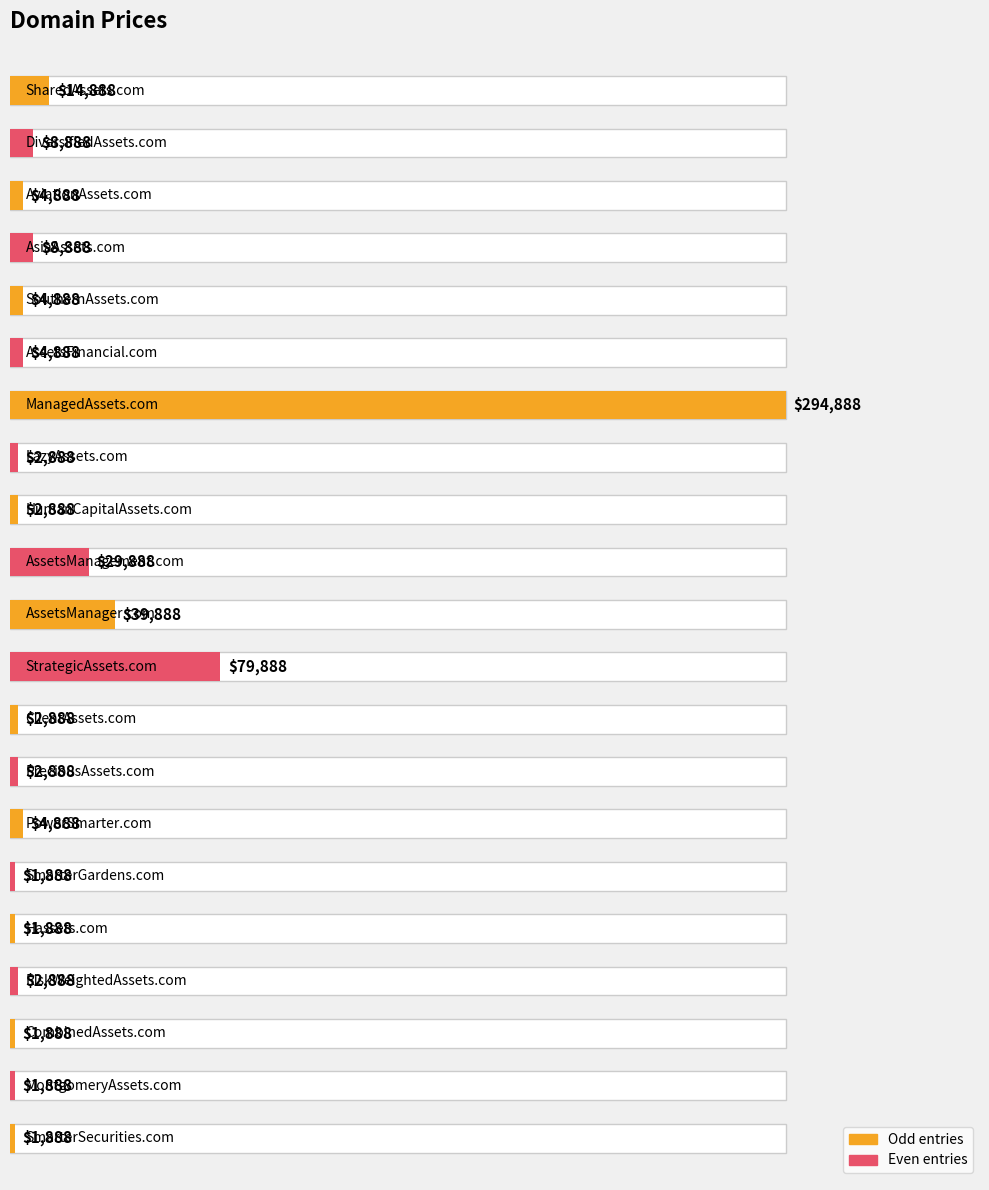

What is the smallest value displayed?

1888